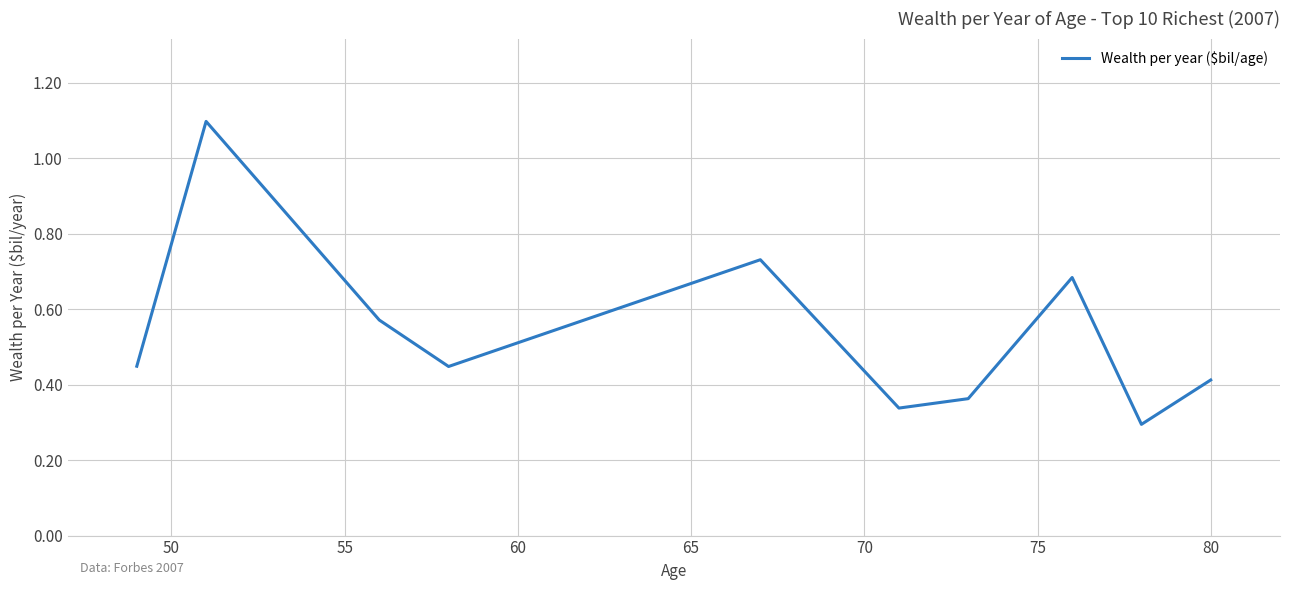

What is the difference between the maximum and minimum values?

0.8